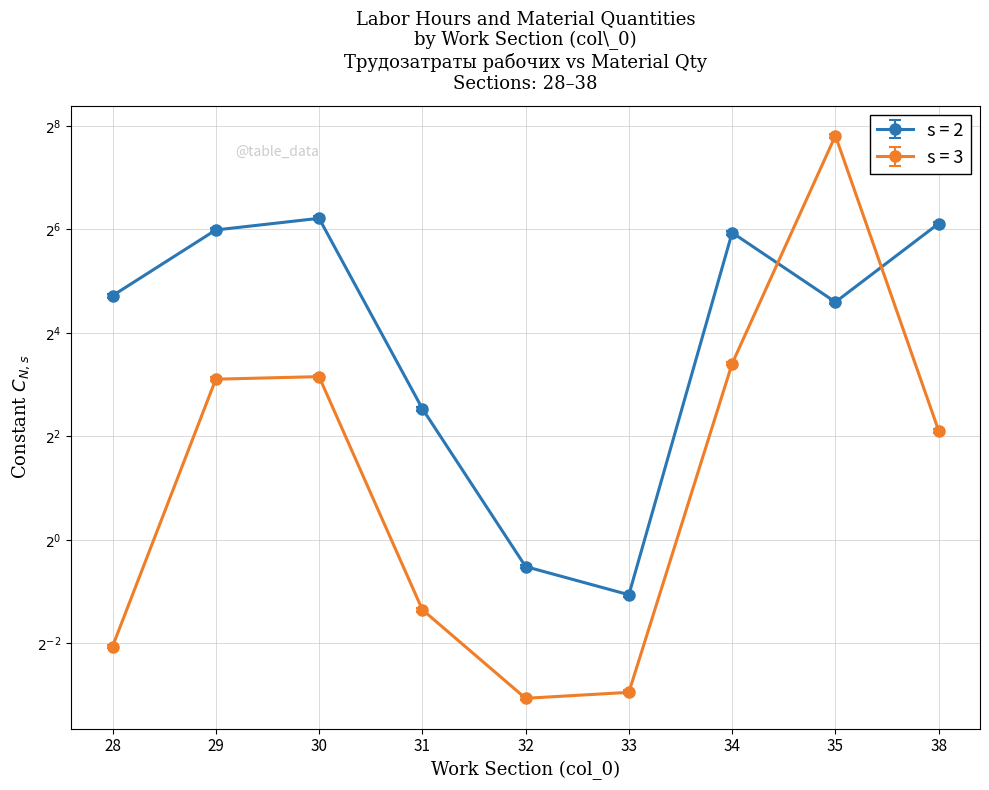

Which label corresponds to the largest value in the chart?

30